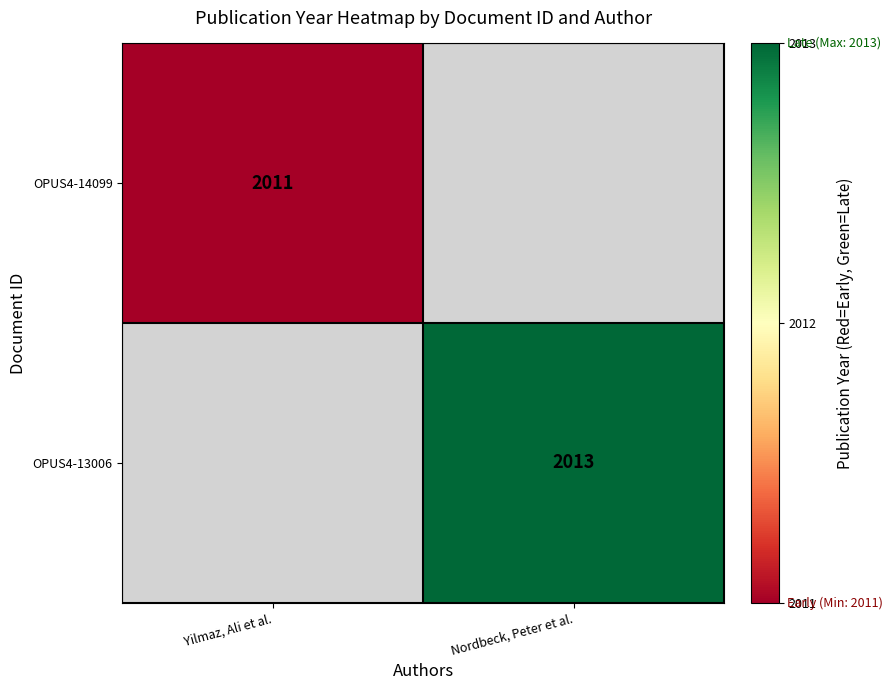

What is the total value across all series at Nordbeck, Peter et al.?

2013